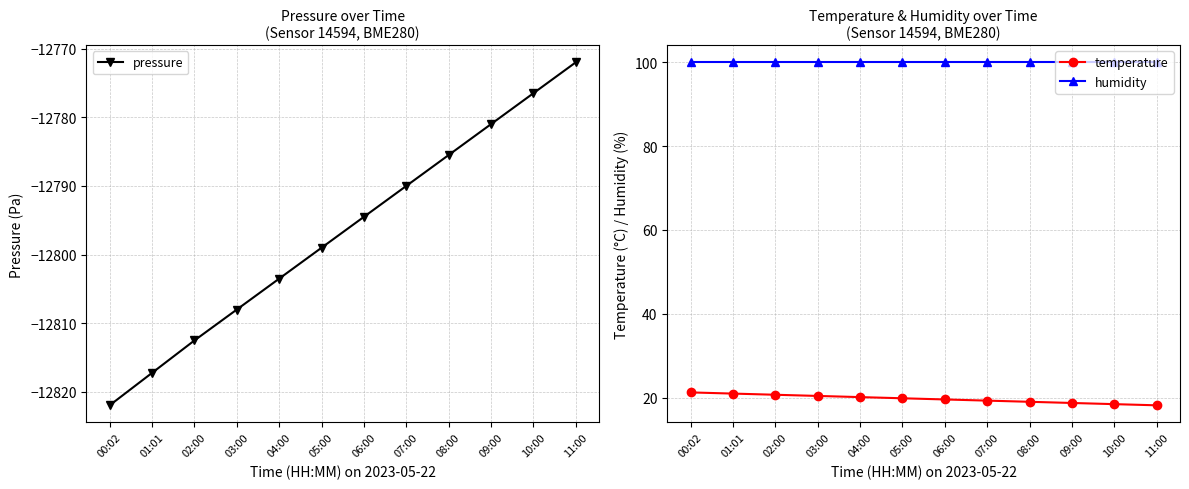

At which category is the sum across all series the highest?

11:00